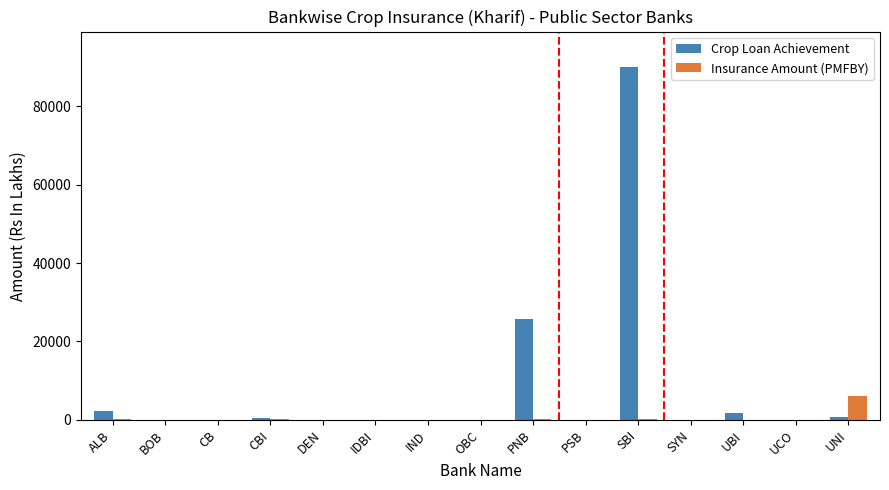

Count the number of data series in this chart.

2